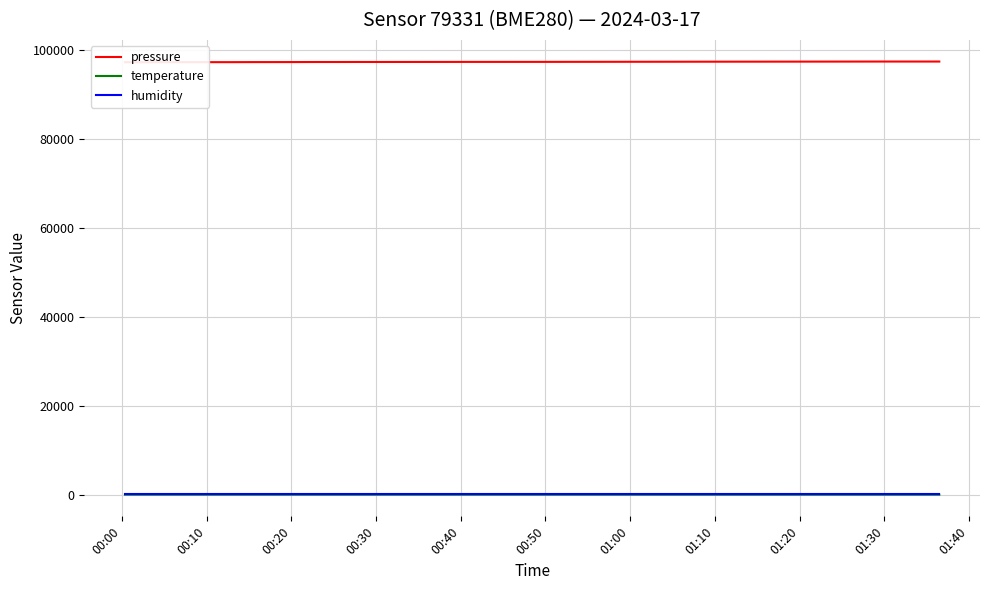

How many lines are shown in the chart?

3